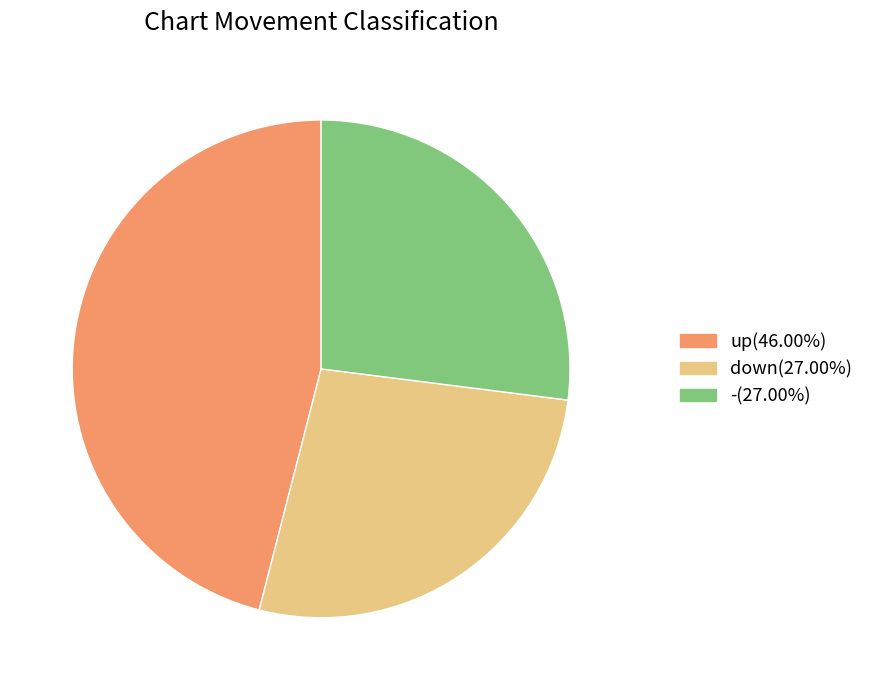

Combined, do up and down account for over 50%?

Yes